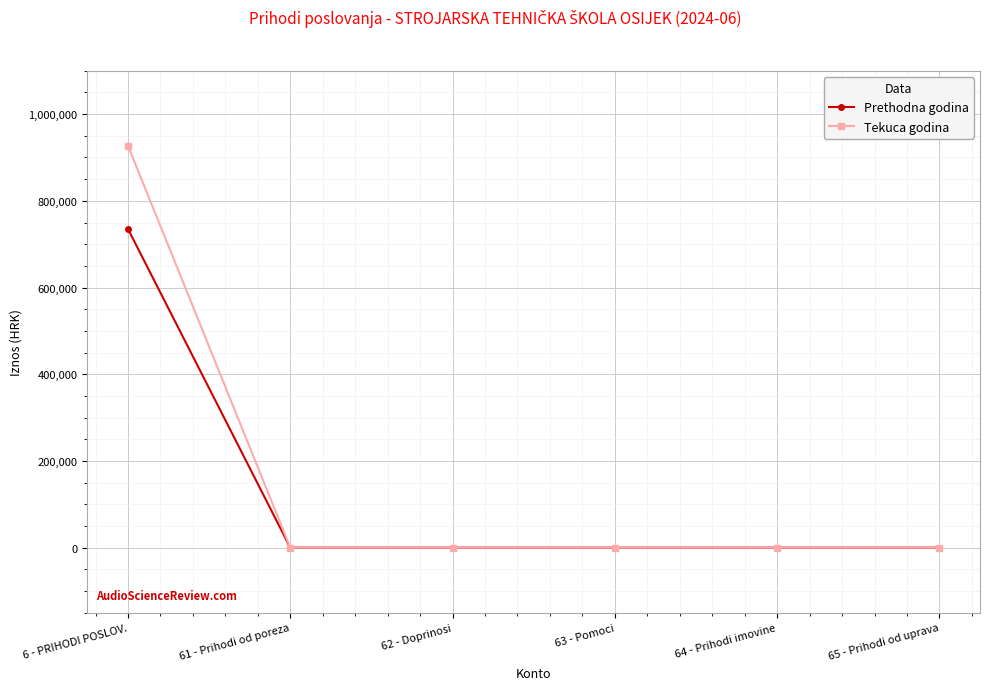

Rank the series by their maximum value, from lowest to highest.

Prethodna godina, Tekuca godina